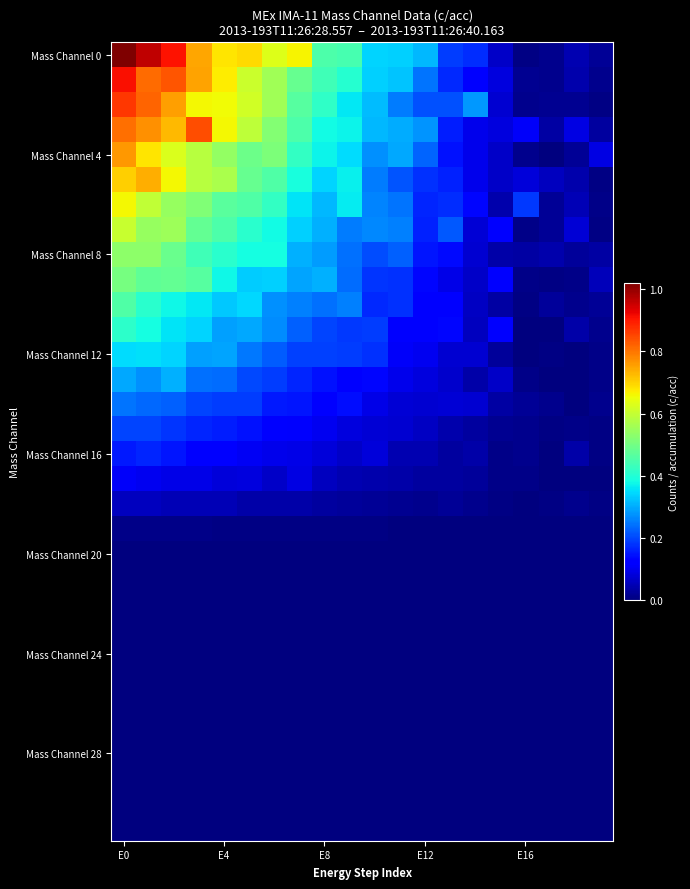

At how many categories does at least one series exceed 0?

20